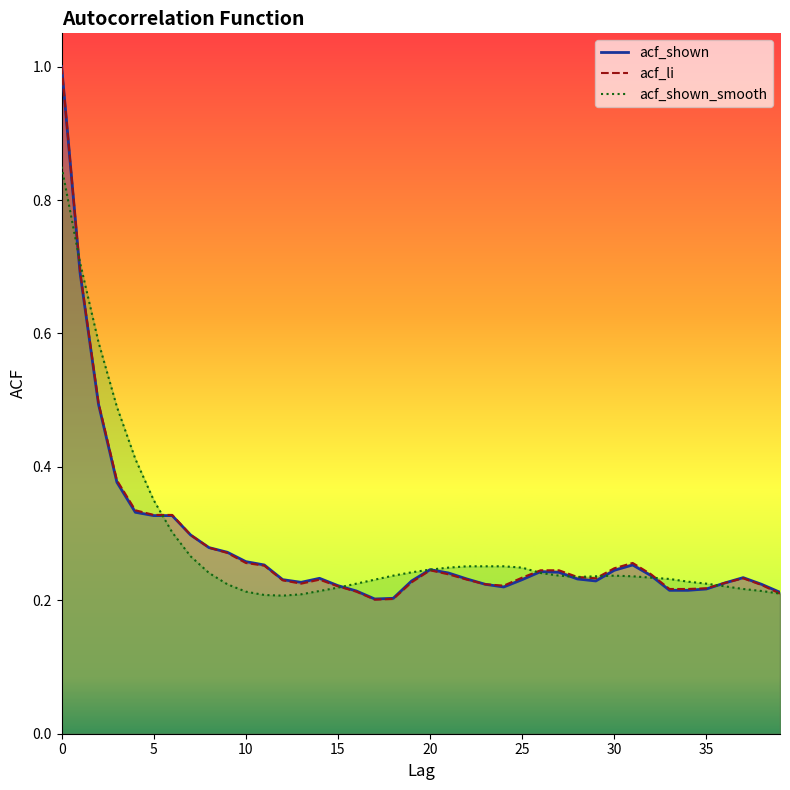

True or false: acf_li has a value of 0.6 at 6.

False